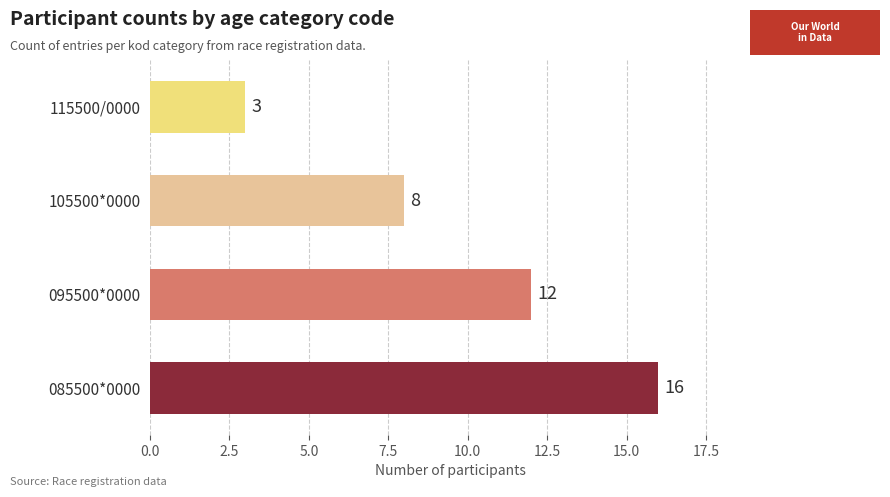

Rank the categories by value from lowest to highest.

115500/0000, 105500*0000, 095500*0000, 085500*0000